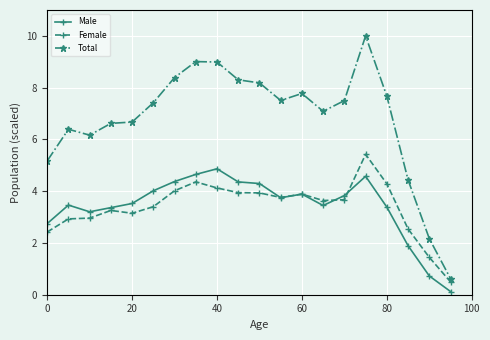

What is the maximum value shown in the chart?

10.0